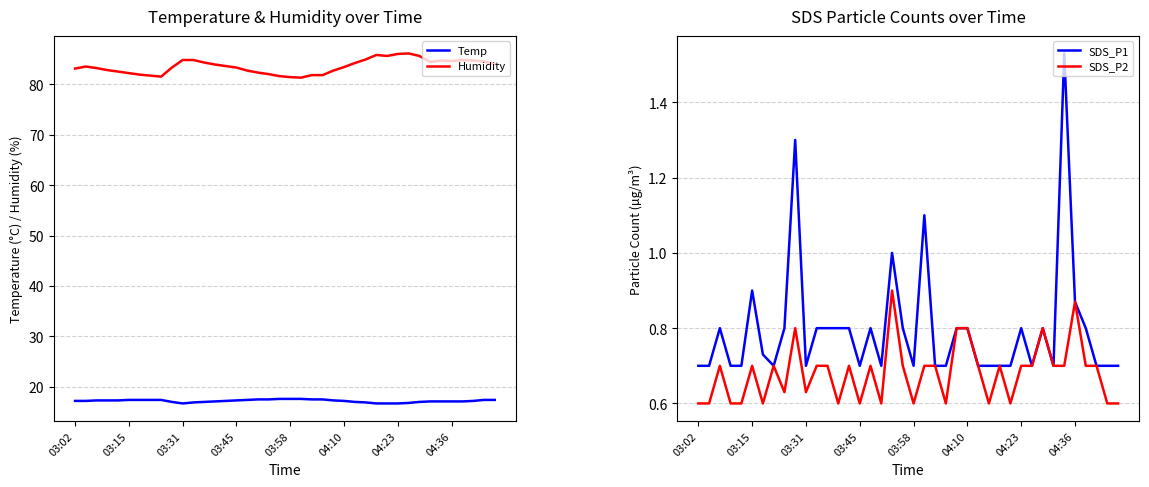

Is this an area chart (filled region under the line)?

No